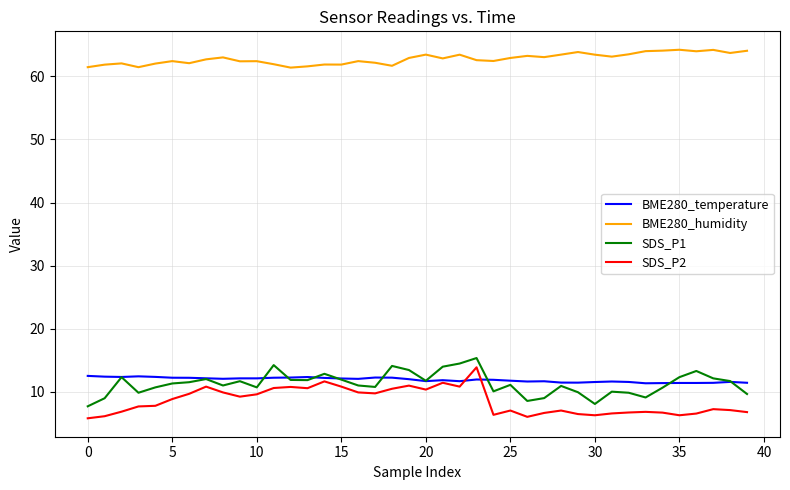

Which series has the largest total across all categories?

BME280_humidity